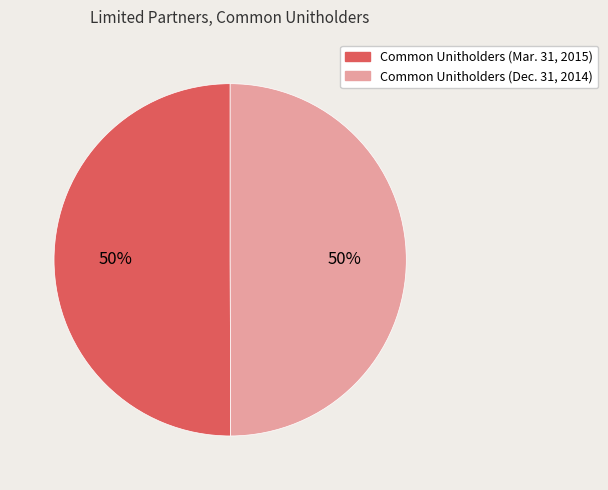

The Common Unitholders (Mar. 31, 2015) slice represents 50% of the pie. True or false?

True